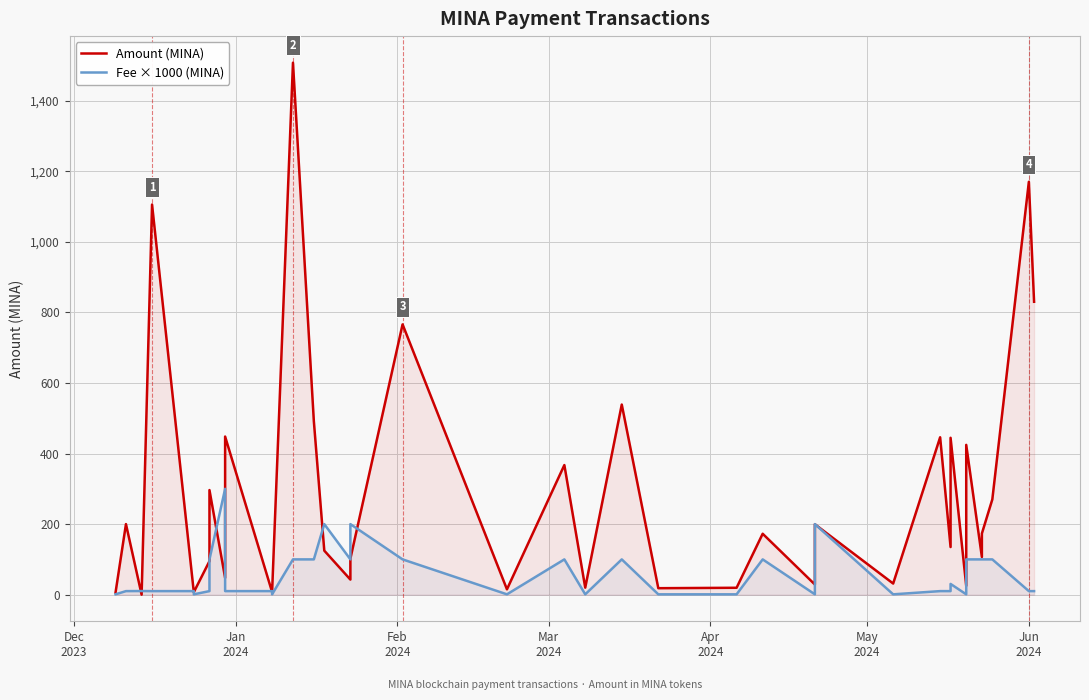

Count the number of data series in this chart.

2